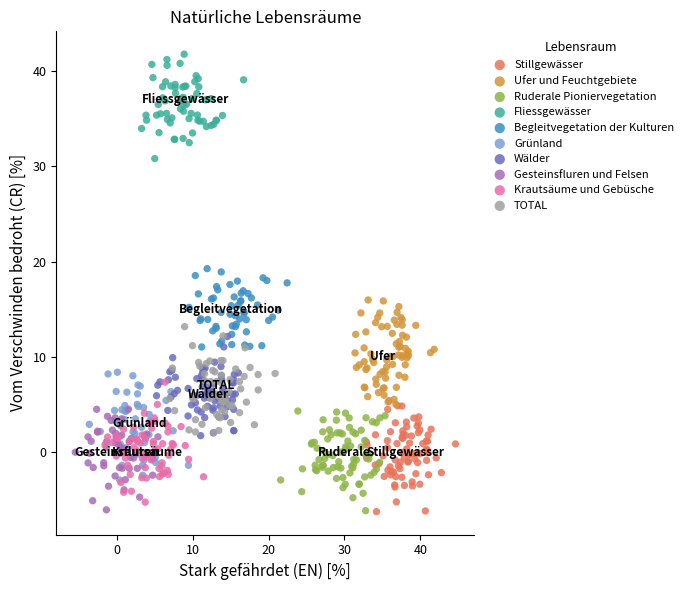

Which series reaches the maximum Y coordinate?

Fliessgewässer